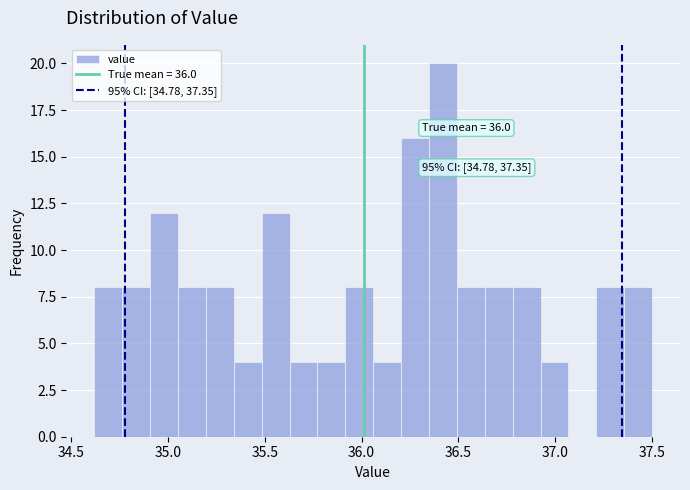

Around what value on the x-axis is the tallest bar? Give the approximate position of its centre, as read against the axis.

36.40